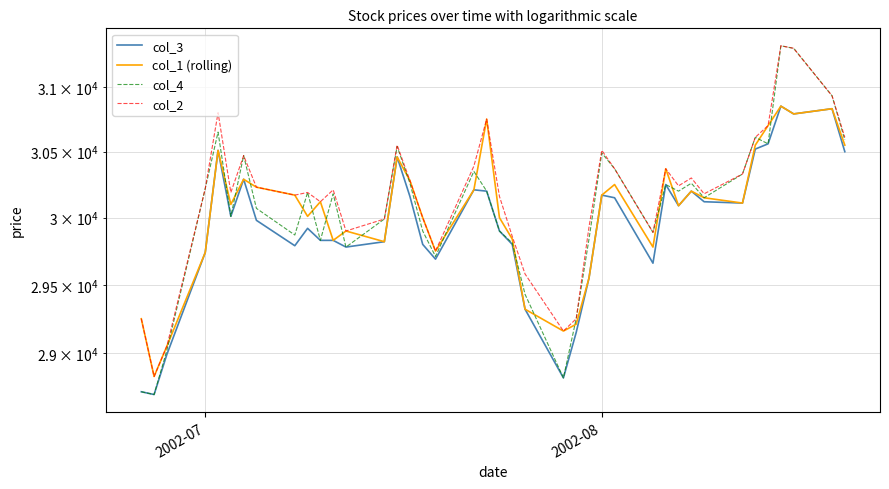

Reading left to right, transcribe all the data shown in this chart.

col_3: 28720	28700	28990	29740	30510	30010	30290	29980	29790	29920	29830	29830	29780	29820	30460	30160	29800	29690	30210	30200	29900	29800	29320	28820	29150	29550	30170	30150	29660	30250	30090	30200	30120	30110	30520	30560	30850	30790	30830	30500
col_1 (rolling): 29250	28830	29050	29740	30510	30100	30290	30230	30170	30010	30120	29830	29900	29820	30460	30280	30000	29750	30210	30750	30000	29840	29320	29160	29210	29550	30170	30250	29780	30370	30090	30200	30150	30110	30550	30700	30850	30790	30830	30550
col_4: 28720	28700	29020	30220	30650	30010	30470	30070	29870	30190	29830	30180	29780	29990	30540	30260	29900	29710	30350	30200	29900	29810	29430	28820	29250	29840	30490	30370	29890	30250	30200	30260	30150	30330	30610	30560	31320	31300	30930	30590
col_2: 29250	28830	29050	30220	30800	30190	30470	30230	30170	30190	30120	30210	29900	29990	30550	30280	30000	29750	30390	30750	30160	29860	29580	29160	29250	29930	30510	30370	29890	30370	30240	30300	30180	30330	30610	30700	31320	31300	30930	30610